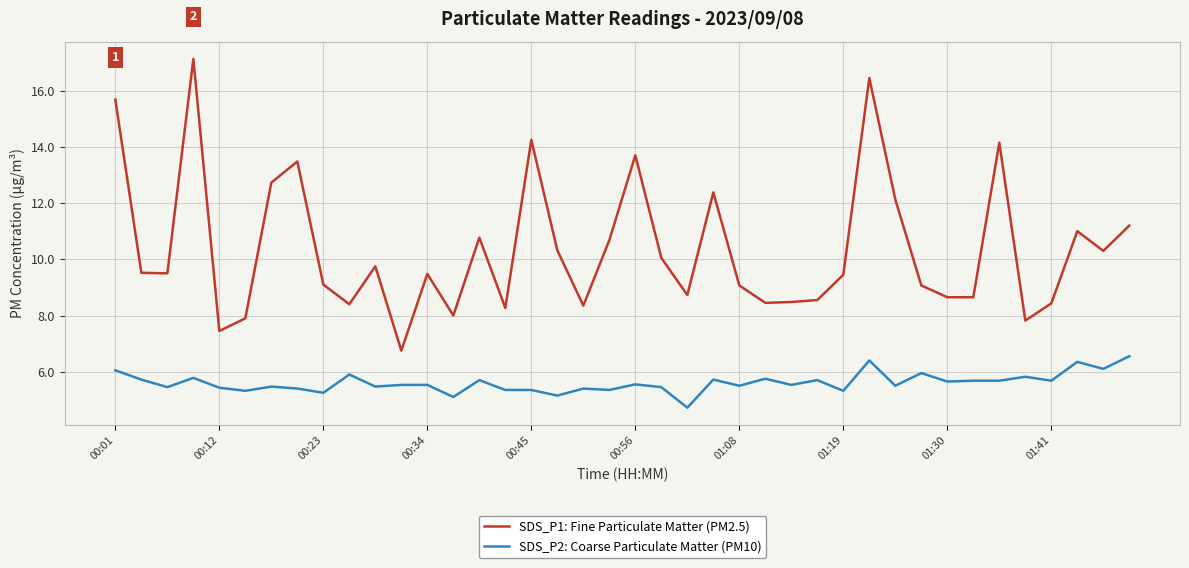

Which series has the largest total across all categories?

SDS_P1: Fine Particulate Matter (PM2.5)